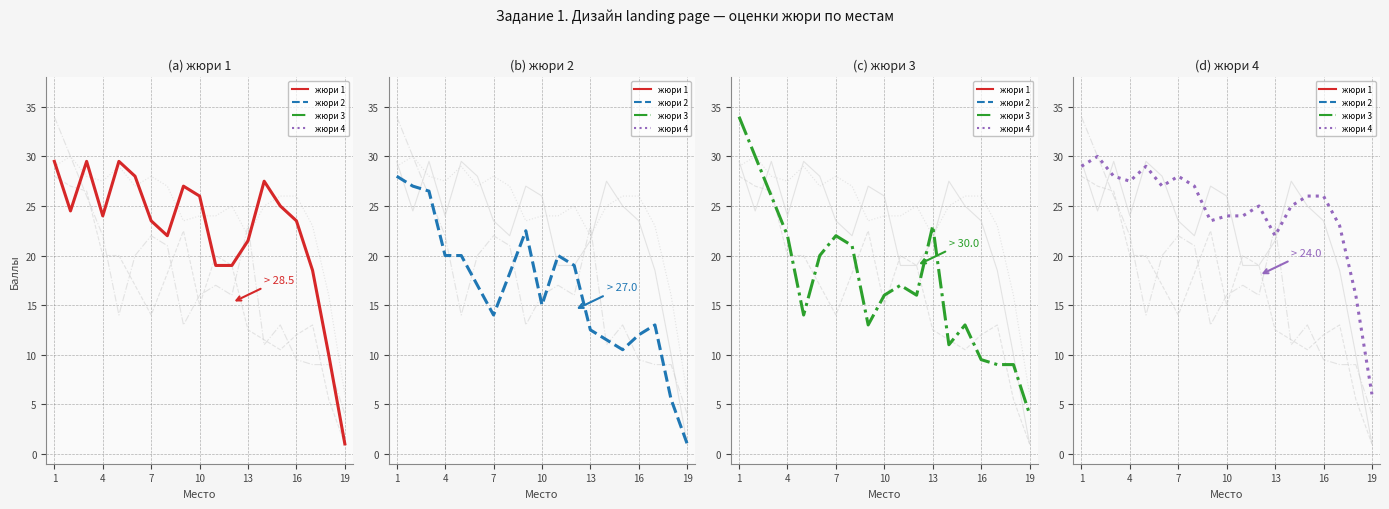

How many lines are shown in the chart?

4